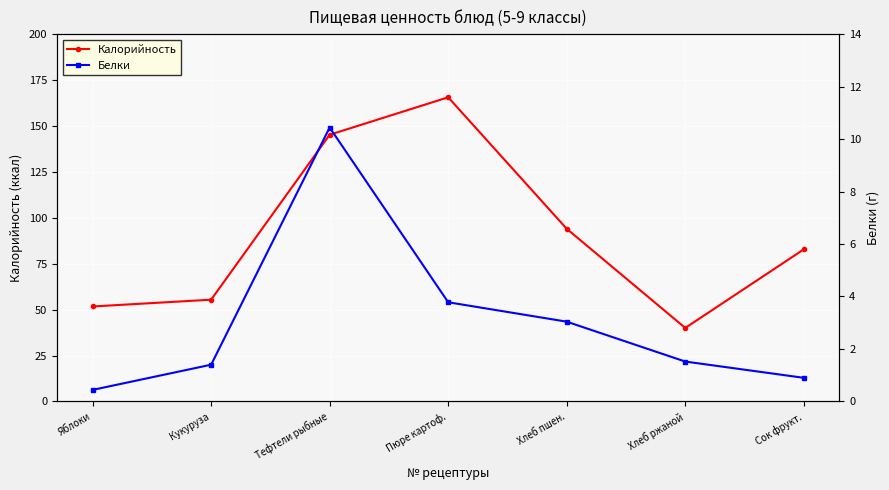

What position from the right is Яблоки?

7